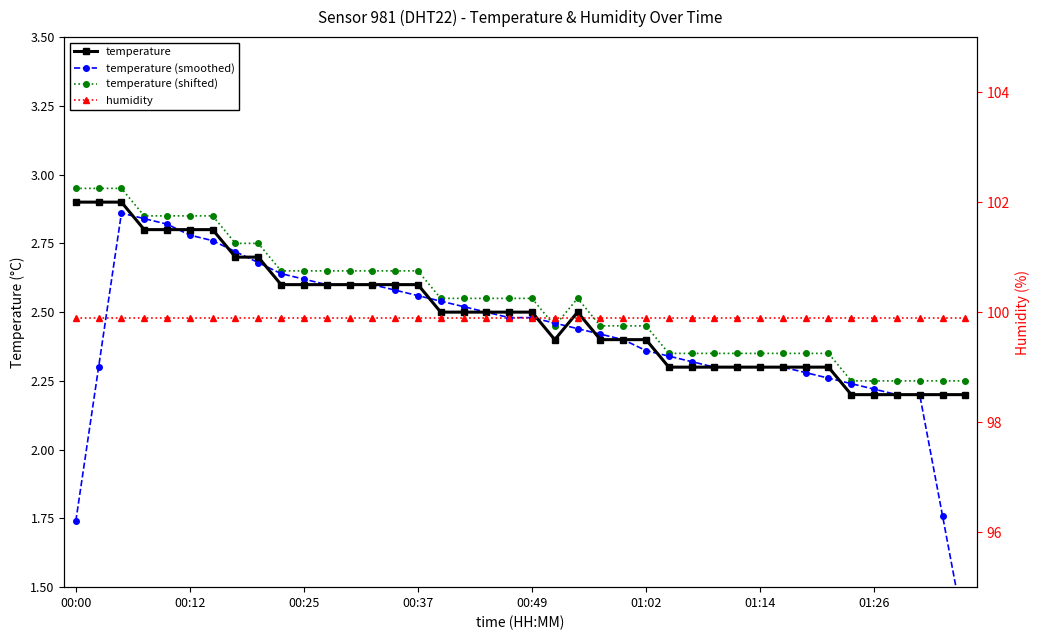

What is the difference between the maximum and minimum values in the temperature (shifted) series?

0.7